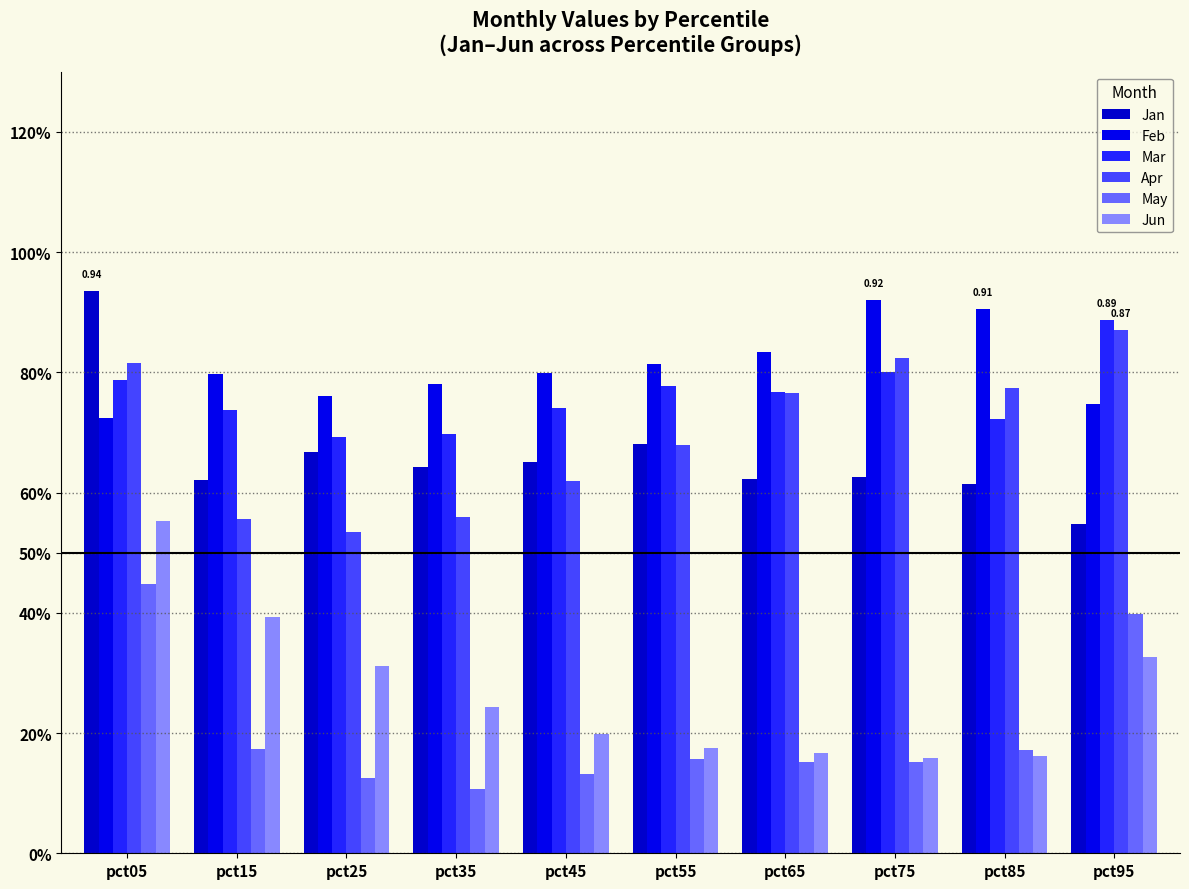

Reading right to left, transcribe all the data shown in this chart.

Jan: 0.5	0.6	0.6	0.6	0.7	0.7	0.6	0.7	0.6	0.9
Feb: 0.7	0.9	0.9	0.8	0.8	0.8	0.8	0.8	0.8	0.7
Mar: 0.9	0.7	0.8	0.8	0.8	0.7	0.7	0.7	0.7	0.8
Apr: 0.9	0.8	0.8	0.8	0.7	0.6	0.6	0.5	0.6	0.8
May: 0.4	0.2	0.2	0.2	0.2	0.1	0.1	0.1	0.2	0.4
Jun: 0.3	0.2	0.2	0.2	0.2	0.2	0.2	0.3	0.4	0.6